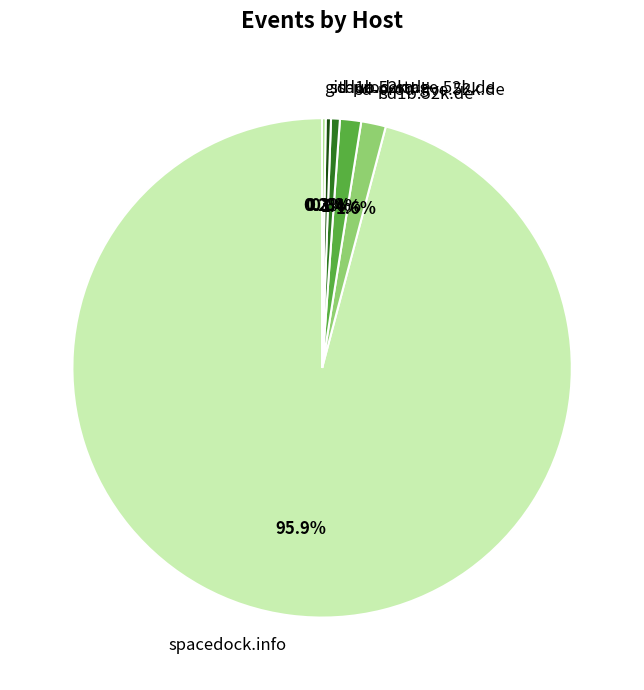

The sd-prod-stage.52k.de slice represents 8% of the pie. True or false?

False